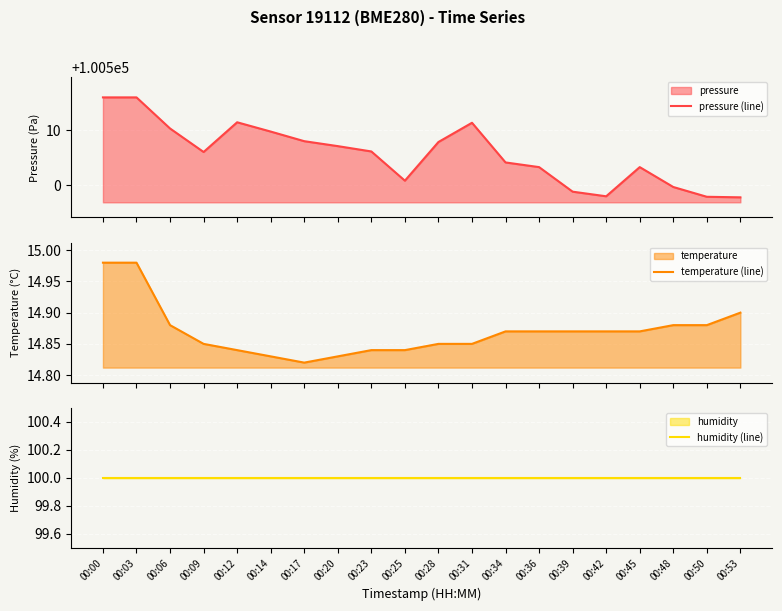

Reading right to left, transcribe all the data shown in this chart.

pressure (line): 100497.8	100497.9	100499.7	100503.3	100498.0	100498.8	100503.3	100504.2	100511.4	100507.9	100500.8	100506.2	100507.1	100508.0	100509.8	100511.5	100506.1	100510.3	100516.0	100516.0
temperature (line): 14.9	14.9	14.9	14.9	14.9	14.9	14.9	14.9	14.8	14.8	14.8	14.8	14.8	14.8	14.8	14.8	14.8	14.9	15.0	15.0
humidity (line): 100.0	100.0	100.0	100.0	100.0	100.0	100.0	100.0	100.0	100.0	100.0	100.0	100.0	100.0	100.0	100.0	100.0	100.0	100.0	100.0